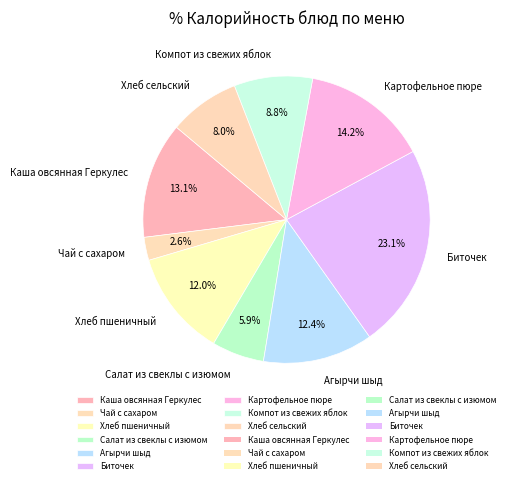

Does any single category account for the majority?

No